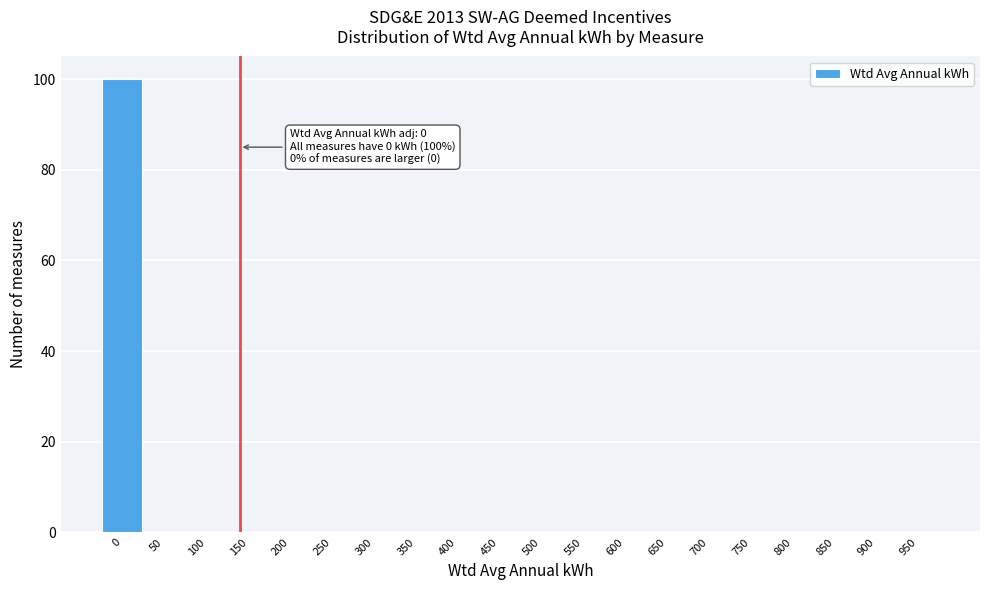

Reading left to right, extract all data points from this chart.

0=100	50=0	100=0	150=0	200=0	250=0	300=0	350=0	400=0	450=0	500=0	550=0	600=0	650=0	700=0	750=0	800=0	850=0	900=0	950=0